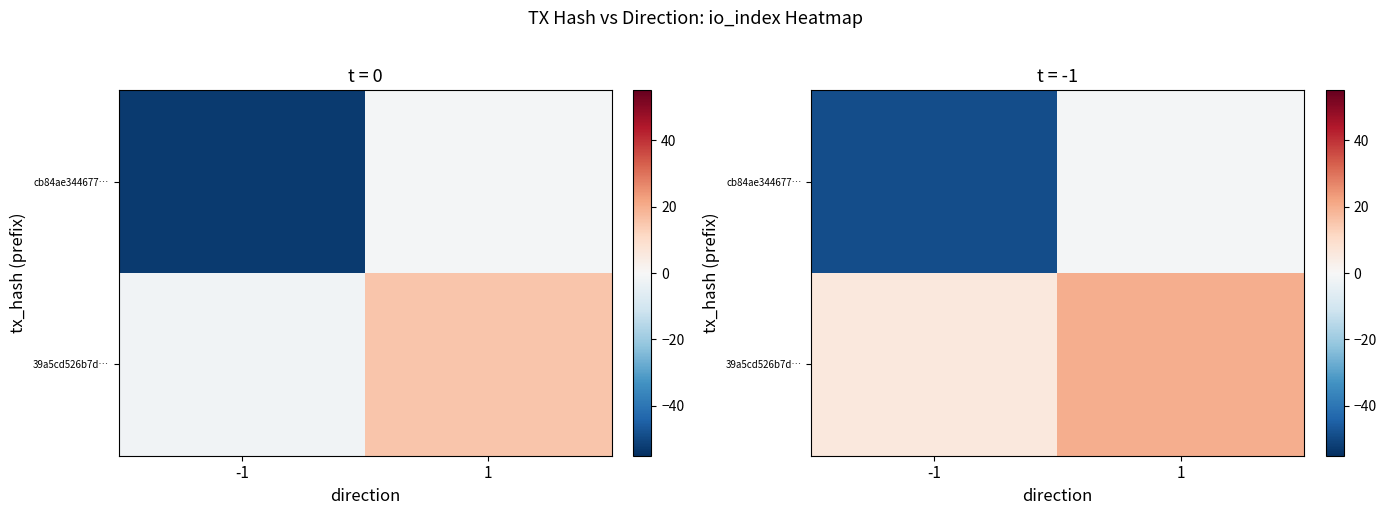

True or false: row_1 has a value of 20.2 at 1.

True